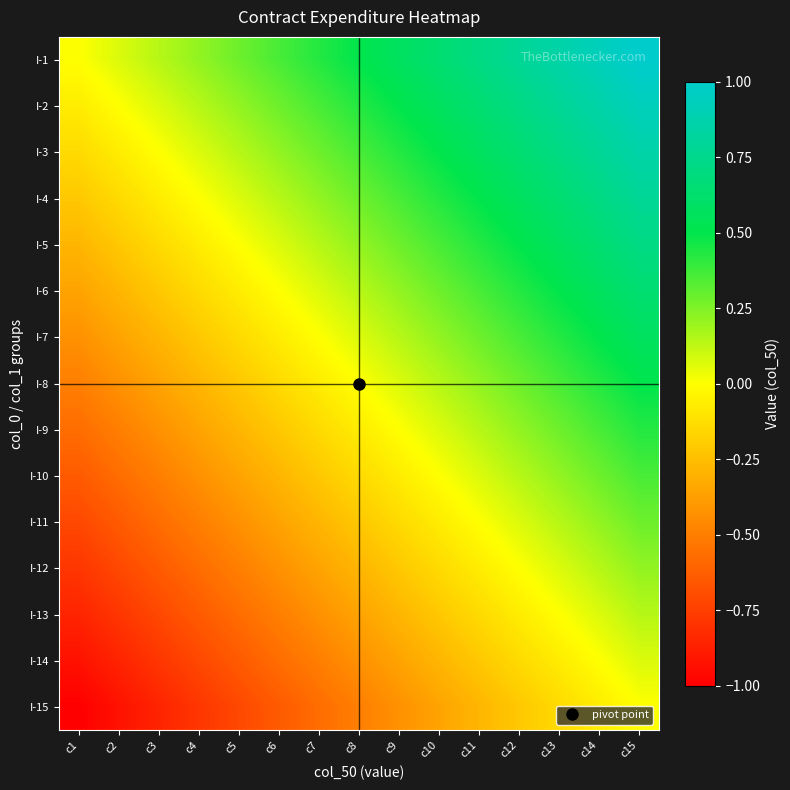

Reading left to right, what are all the values shown in this chart?

I-1: c1=0.0	c2=0.1	c3=0.1	c4=0.2	c5=0.3	c6=0.4	c7=0.4	c8=0.5	c9=0.6	c10=0.6	c11=0.7	c12=0.8	c13=0.9	c14=0.9	c15=1.0
I-2: c1=-0.1	c2=0.0	c3=0.1	c4=0.1	c5=0.2	c6=0.3	c7=0.4	c8=0.4	c9=0.5	c10=0.6	c11=0.6	c12=0.7	c13=0.8	c14=0.9	c15=0.9
I-3: c1=-0.1	c2=-0.1	c3=0.0	c4=0.1	c5=0.1	c6=0.2	c7=0.3	c8=0.4	c9=0.4	c10=0.5	c11=0.6	c12=0.6	c13=0.7	c14=0.8	c15=0.9
I-4: c1=-0.2	c2=-0.1	c3=-0.1	c4=0.0	c5=0.1	c6=0.1	c7=0.2	c8=0.3	c9=0.4	c10=0.4	c11=0.5	c12=0.6	c13=0.6	c14=0.7	c15=0.8
I-5: c1=-0.3	c2=-0.2	c3=-0.1	c4=-0.1	c5=0.0	c6=0.1	c7=0.1	c8=0.2	c9=0.3	c10=0.4	c11=0.4	c12=0.5	c13=0.6	c14=0.6	c15=0.7
I-6: c1=-0.4	c2=-0.3	c3=-0.2	c4=-0.1	c5=-0.1	c6=0.0	c7=0.1	c8=0.1	c9=0.2	c10=0.3	c11=0.4	c12=0.4	c13=0.5	c14=0.6	c15=0.6
I-7: c1=-0.4	c2=-0.4	c3=-0.3	c4=-0.2	c5=-0.1	c6=-0.1	c7=0.0	c8=0.1	c9=0.1	c10=0.2	c11=0.3	c12=0.4	c13=0.4	c14=0.5	c15=0.6
I-8: c1=-0.5	c2=-0.4	c3=-0.4	c4=-0.3	c5=-0.2	c6=-0.1	c7=-0.1	c8=0.0	c9=0.1	c10=0.1	c11=0.2	c12=0.3	c13=0.4	c14=0.4	c15=0.5
I-9: c1=-0.6	c2=-0.5	c3=-0.4	c4=-0.4	c5=-0.3	c6=-0.2	c7=-0.1	c8=-0.1	c9=0.0	c10=0.1	c11=0.1	c12=0.2	c13=0.3	c14=0.4	c15=0.4
I-10: c1=-0.6	c2=-0.6	c3=-0.5	c4=-0.4	c5=-0.4	c6=-0.3	c7=-0.2	c8=-0.1	c9=-0.1	c10=0.0	c11=0.1	c12=0.1	c13=0.2	c14=0.3	c15=0.4
I-11: c1=-0.7	c2=-0.6	c3=-0.6	c4=-0.5	c5=-0.4	c6=-0.4	c7=-0.3	c8=-0.2	c9=-0.1	c10=-0.1	c11=0.0	c12=0.1	c13=0.1	c14=0.2	c15=0.3
I-12: c1=-0.8	c2=-0.7	c3=-0.6	c4=-0.6	c5=-0.5	c6=-0.4	c7=-0.4	c8=-0.3	c9=-0.2	c10=-0.1	c11=-0.1	c12=0.0	c13=0.1	c14=0.1	c15=0.2
I-13: c1=-0.9	c2=-0.8	c3=-0.7	c4=-0.6	c5=-0.6	c6=-0.5	c7=-0.4	c8=-0.4	c9=-0.3	c10=-0.2	c11=-0.1	c12=-0.1	c13=0.0	c14=0.1	c15=0.1
I-14: c1=-0.9	c2=-0.9	c3=-0.8	c4=-0.7	c5=-0.6	c6=-0.6	c7=-0.5	c8=-0.4	c9=-0.4	c10=-0.3	c11=-0.2	c12=-0.1	c13=-0.1	c14=0.0	c15=0.1
I-15: c1=-1.0	c2=-0.9	c3=-0.9	c4=-0.8	c5=-0.7	c6=-0.6	c7=-0.6	c8=-0.5	c9=-0.4	c10=-0.4	c11=-0.3	c12=-0.2	c13=-0.1	c14=-0.1	c15=0.0